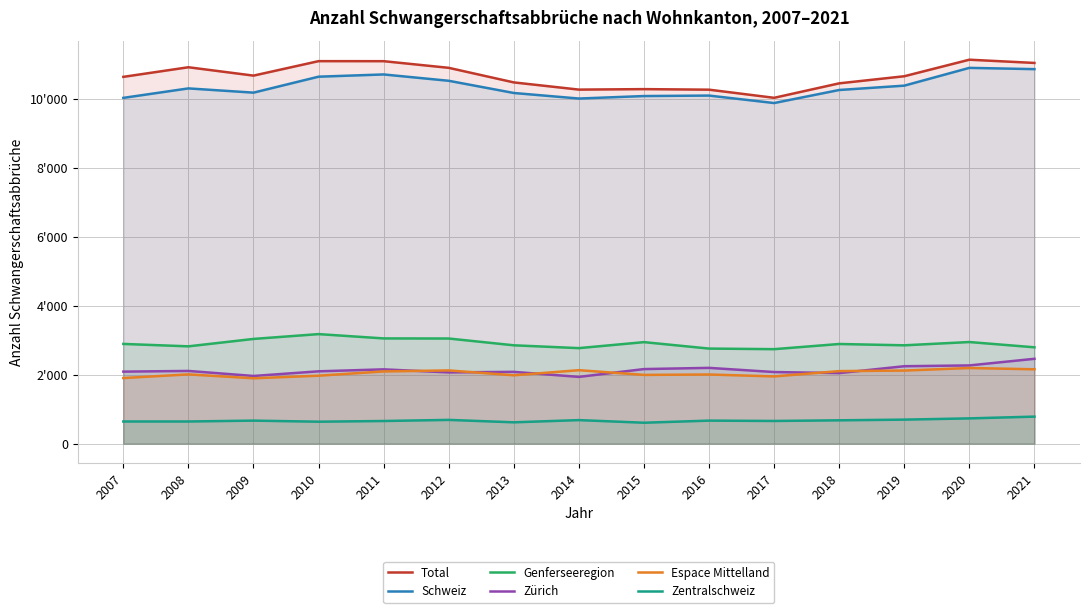

True or false: Zentralschweiz and Schweiz cross at least once.

False